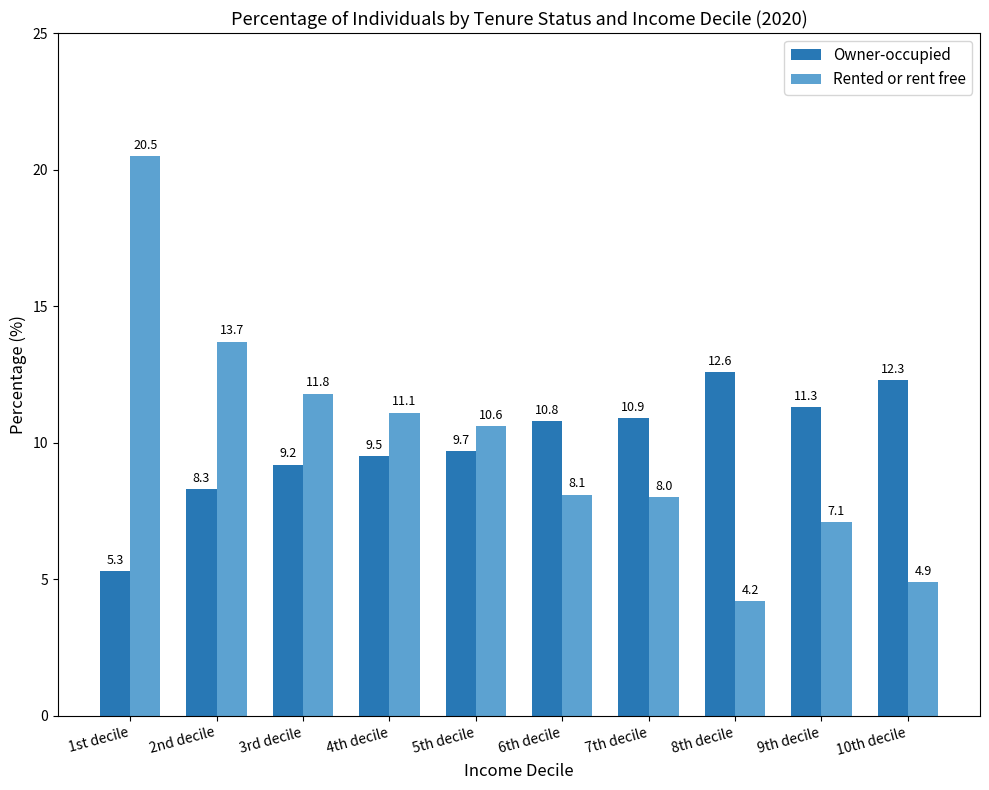

What is the value of the Owner-occupied bar at the 6th from the left?

10.8